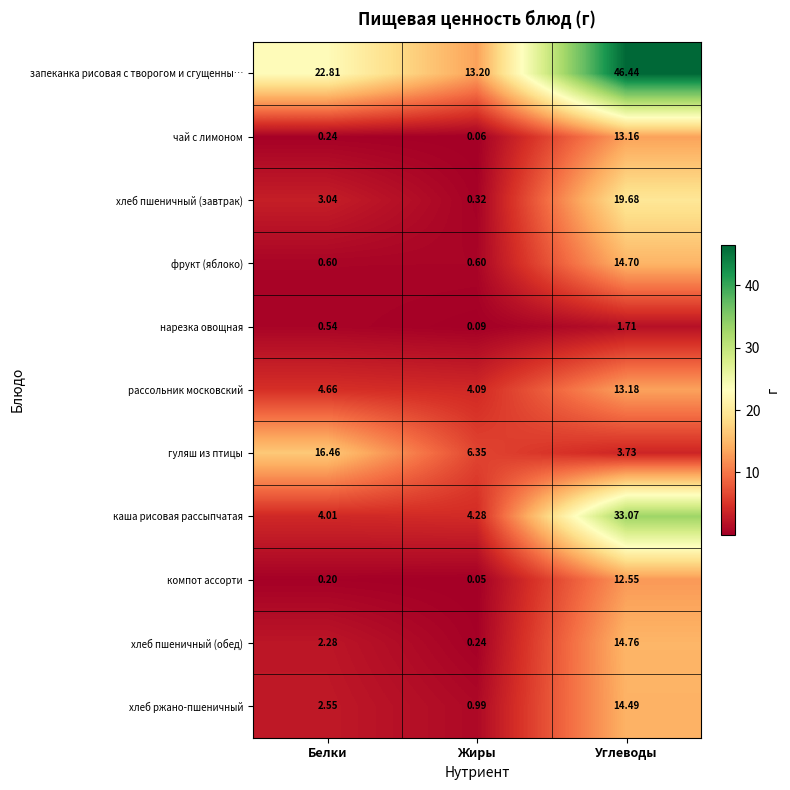

How many categories are shown in the chart?

3